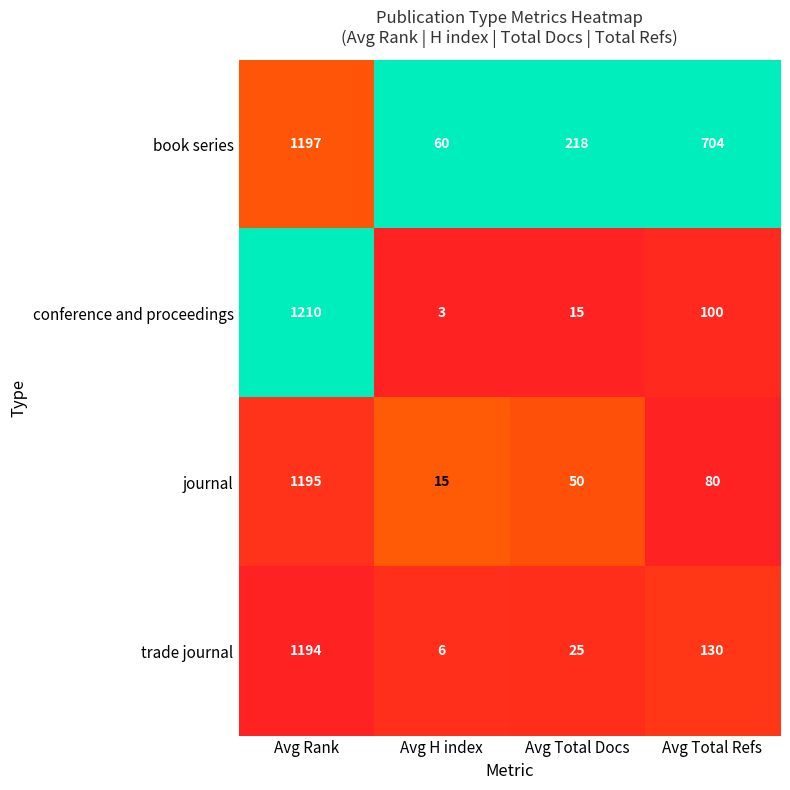

Which series has the largest range (max minus min)?

conference and proceedings